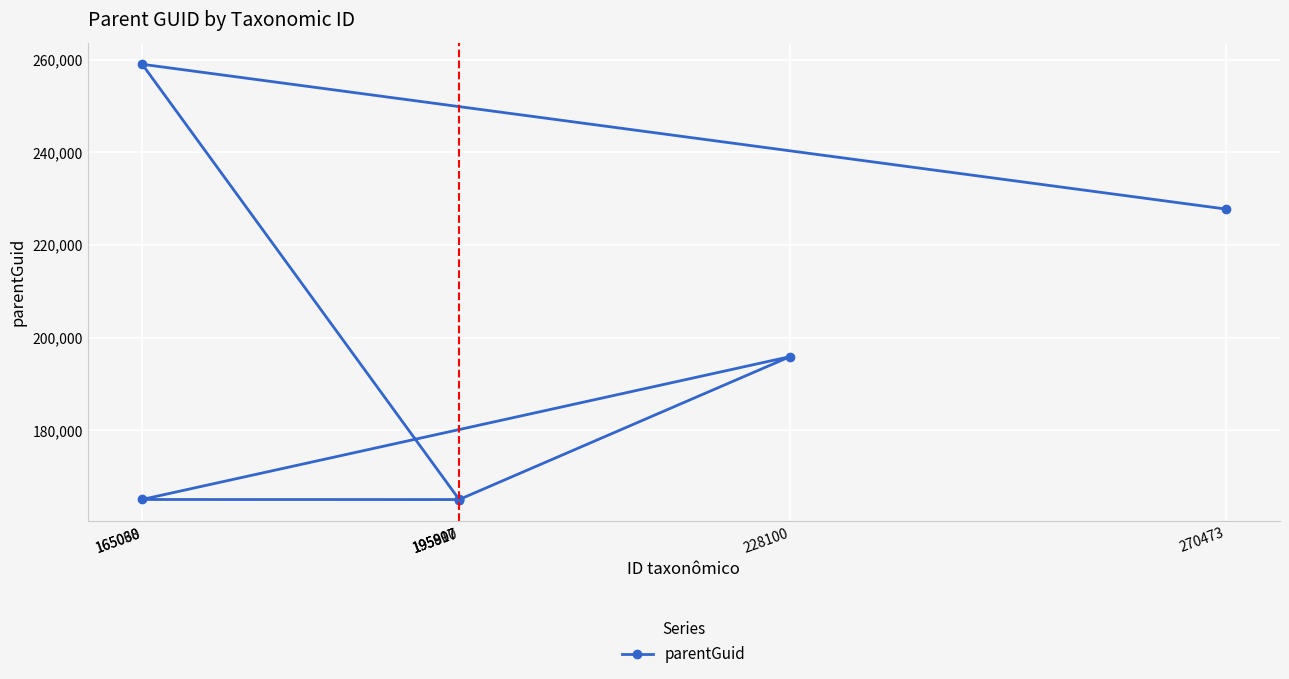

The value at 270473 is 227777. True or false?

True